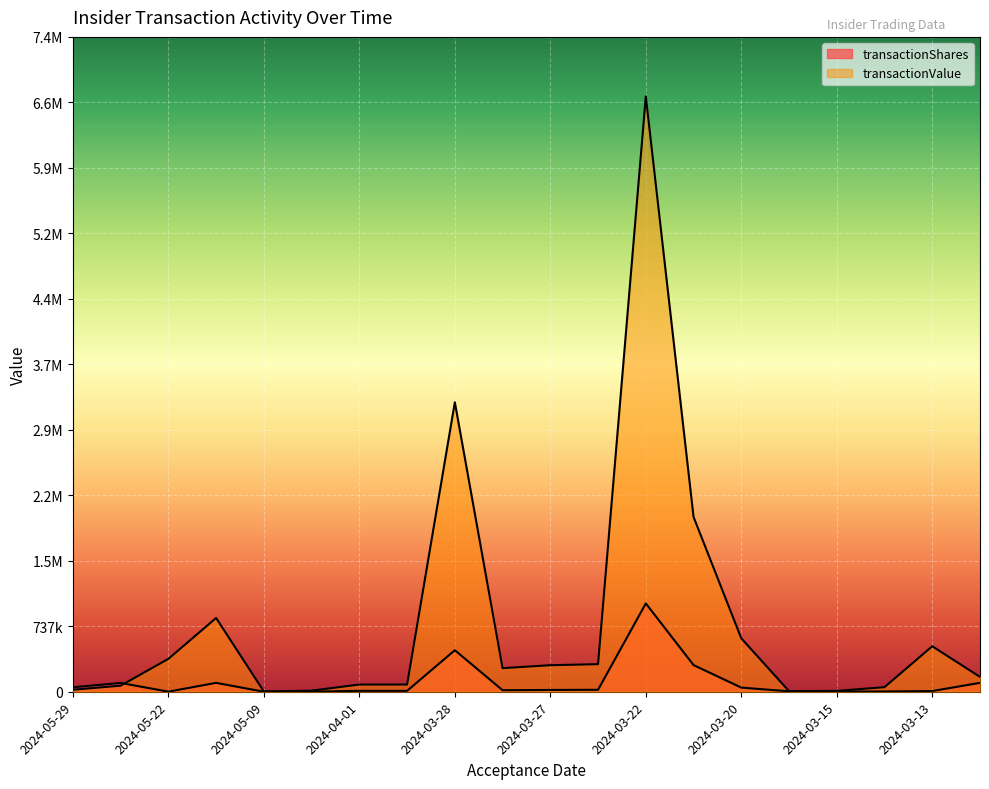

Which category has the highest value in the transactionValue series?

2024-03-22